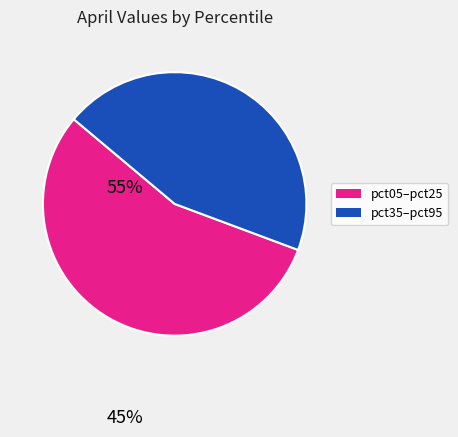

Does any single category account for the majority?

Yes